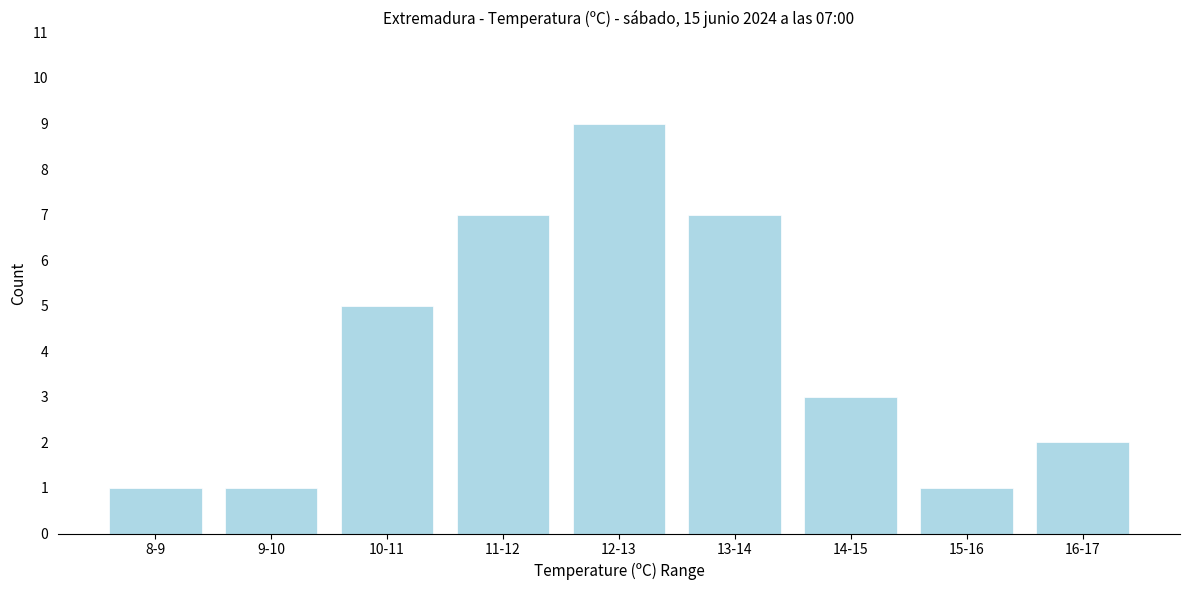

Reading right to left, transcribe all the data shown in this chart.

2	1	3	7	9	7	5	1	1